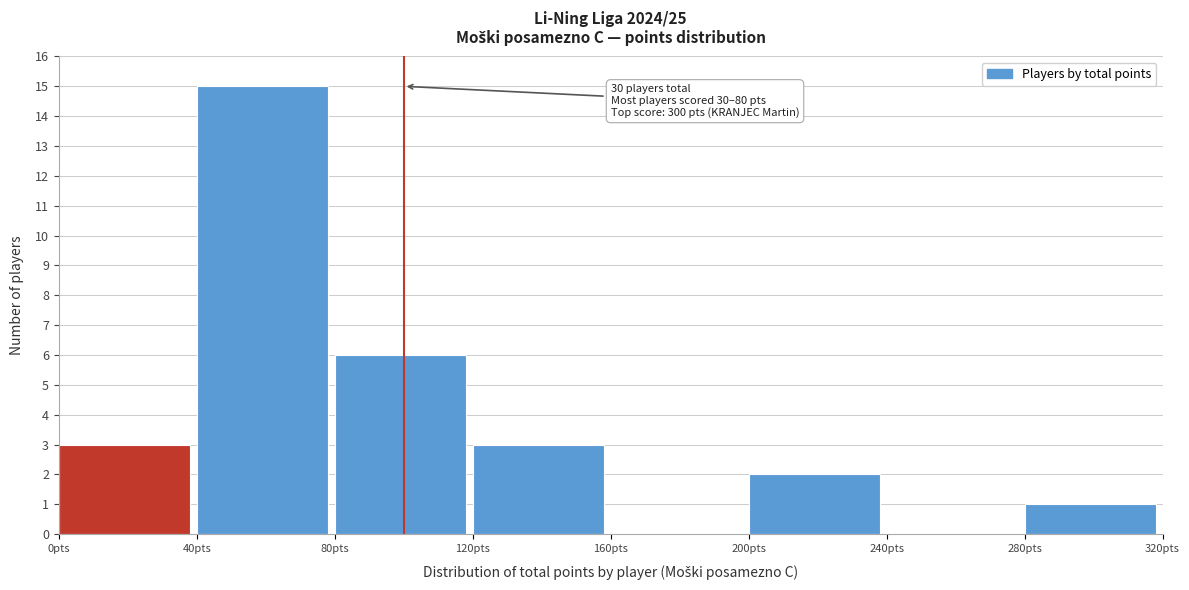

Over which range of the x-axis is the bar tallest?

40 to 80